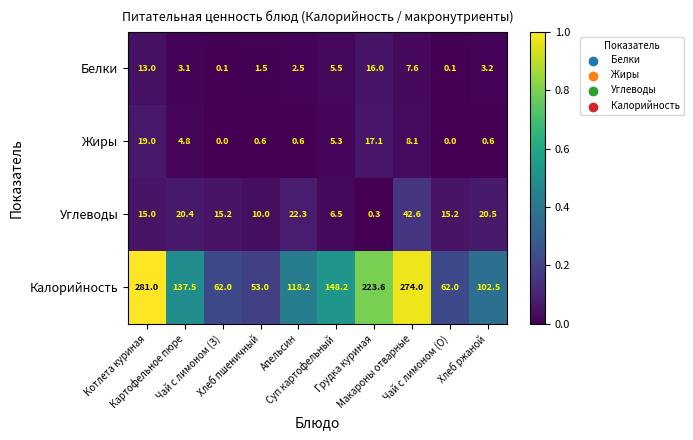

Rank the series at Чай с лимоном (О) from highest to lowest value.

Калорийность, Углеводы, Белки, Жиры